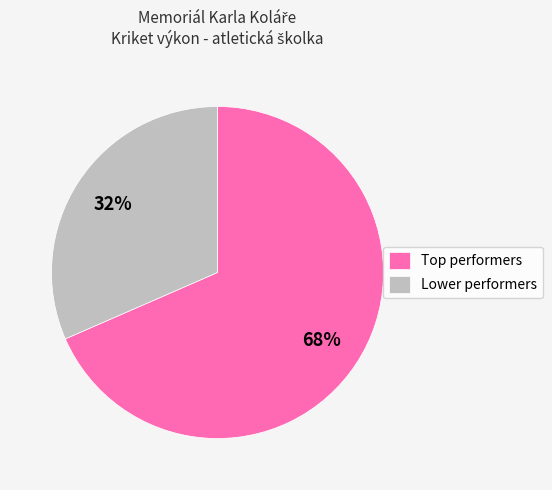

Rank the categories by value from highest to lowest.

Top performers, Lower performers